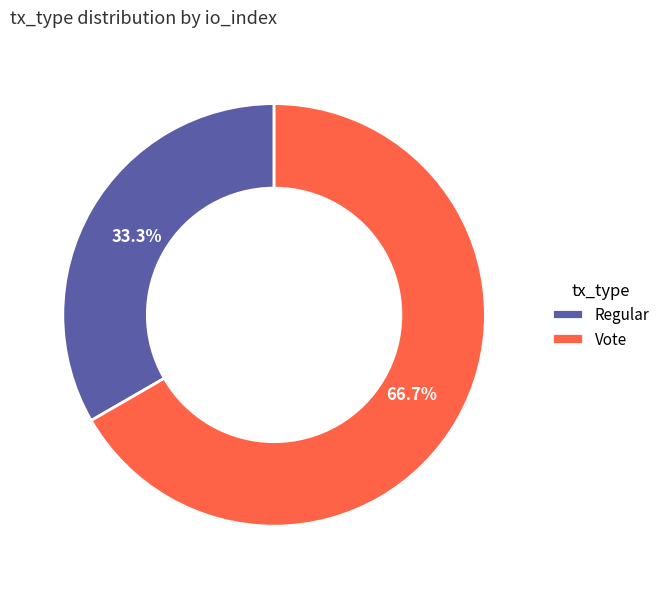

To the nearest percent, what is the combined percentage of Vote and Regular?

100%